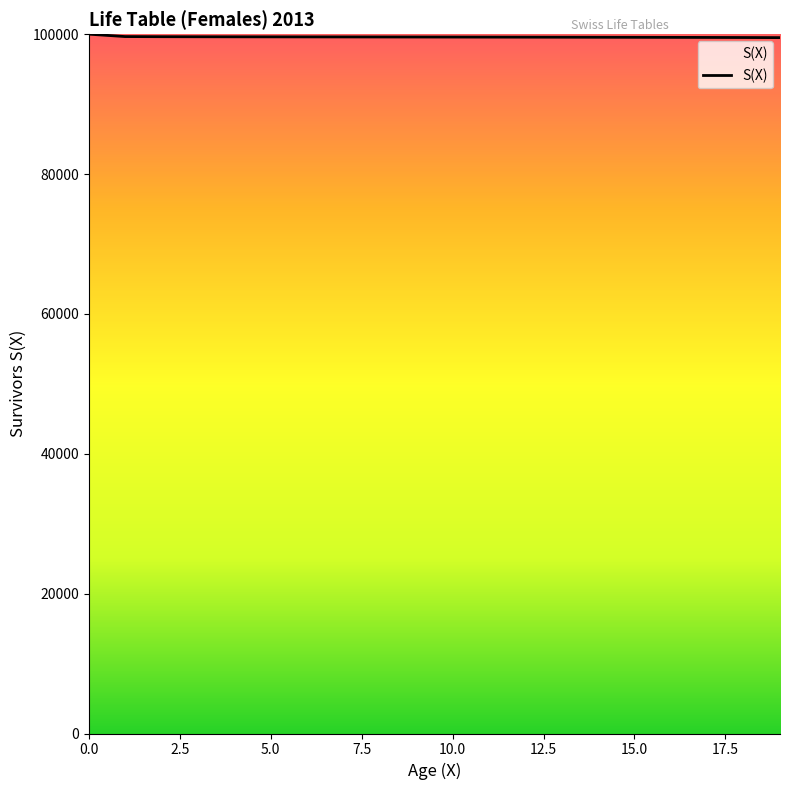

What is the maximum value shown in the chart?

100000